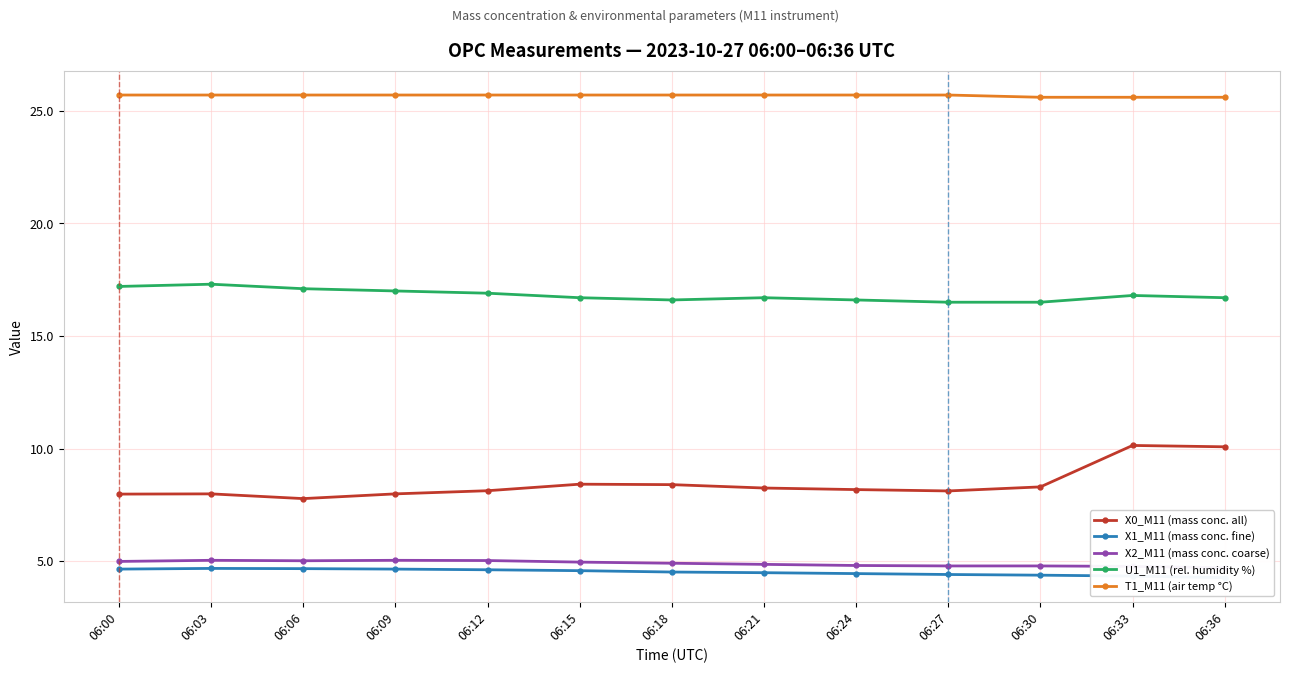

What is the value of the T1_M11 (air temp °C) point at the 2nd from the left?

25.7